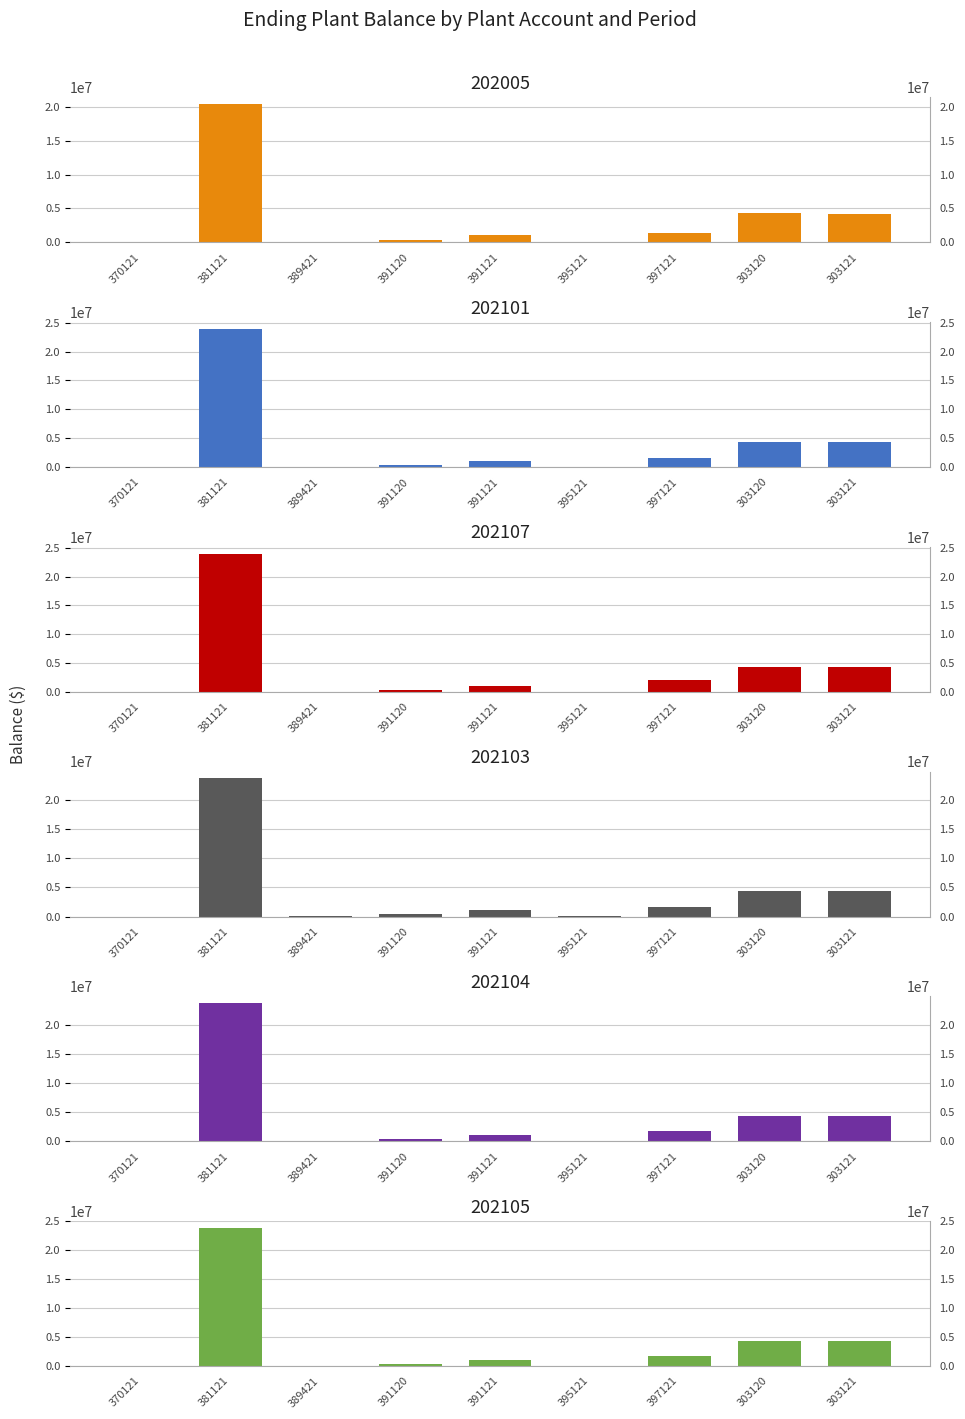

What are all the series names shown in the legend?

202005, 202101, 202107, 202103, 202104, 202105